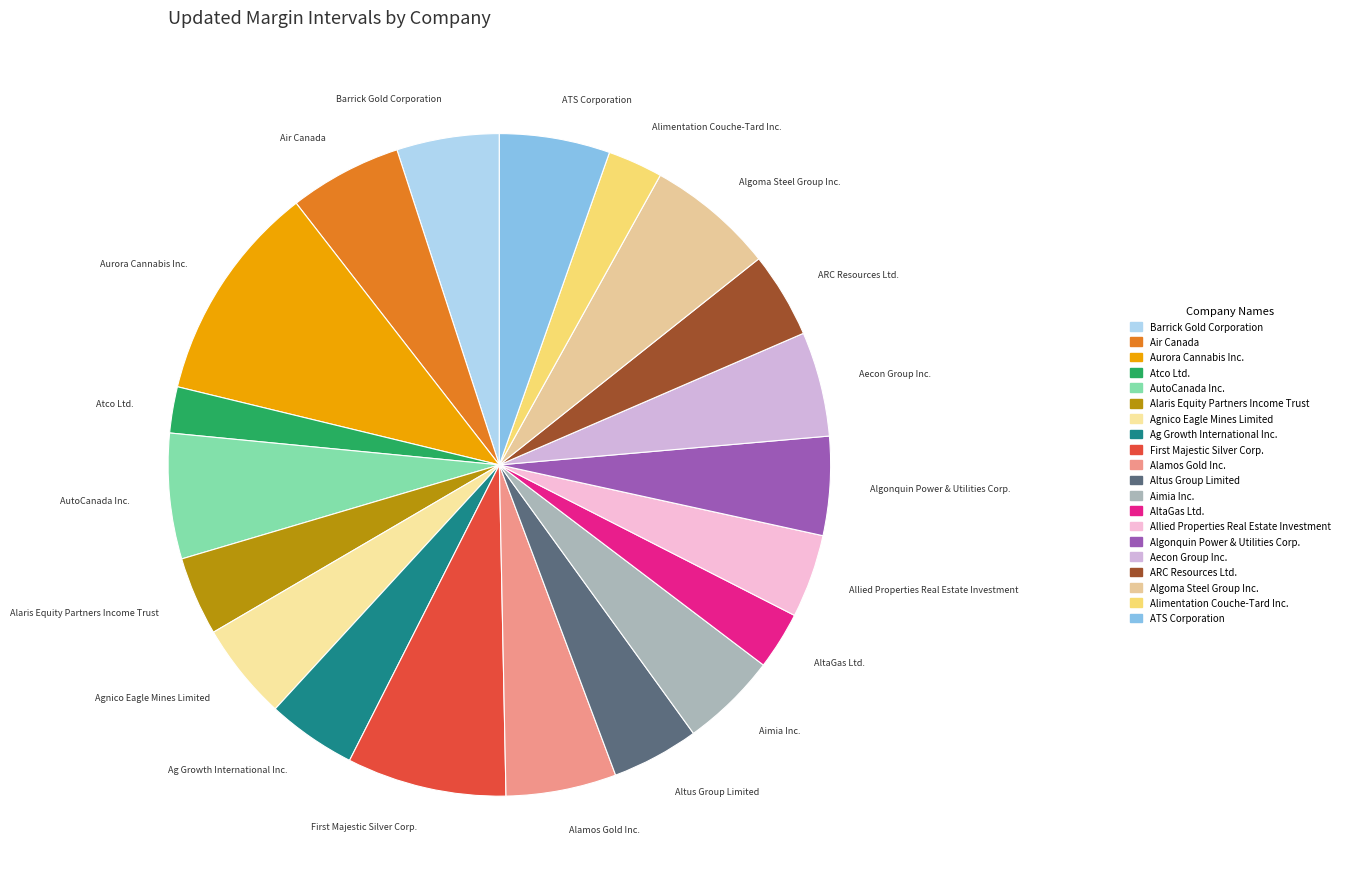

Count the number of slices in the pie.

20